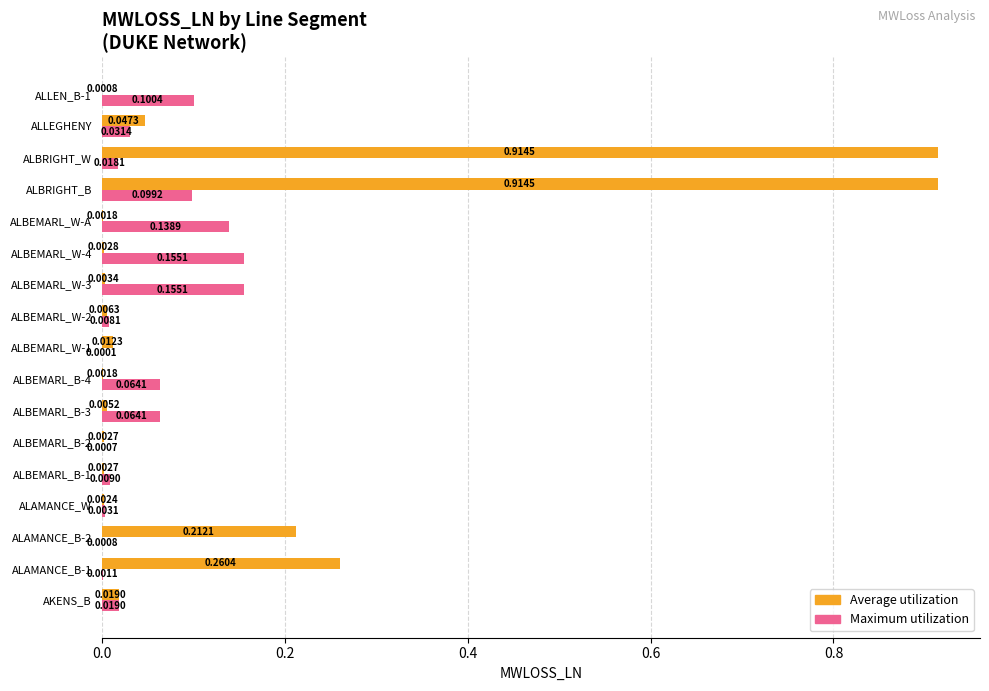

Which series has the largest total across all categories?

Average utilization